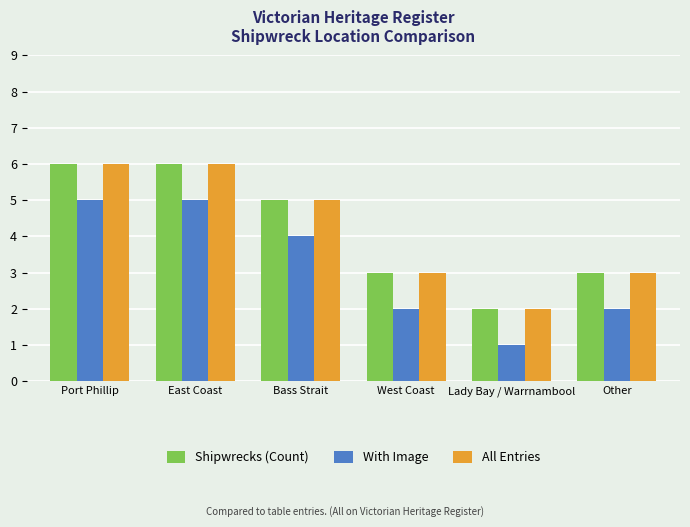

What is the approximate value of All Entries at East Coast?

6